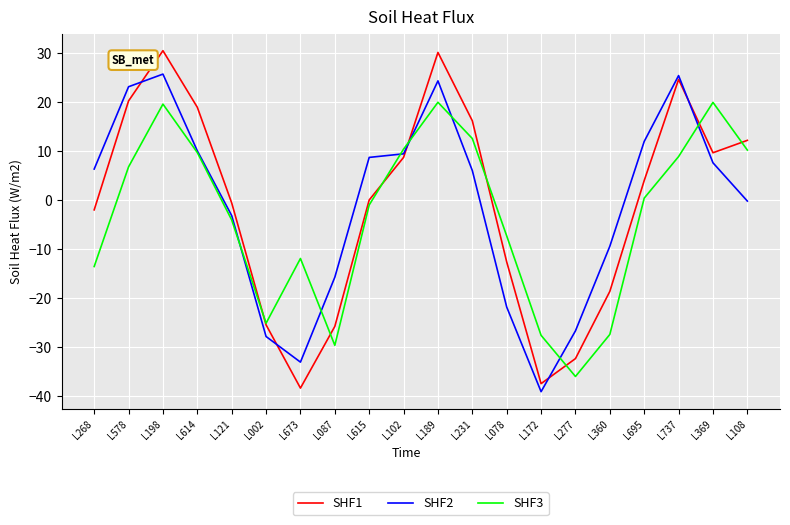

True or false: SHF2 and SHF1 intersect in this chart.

True